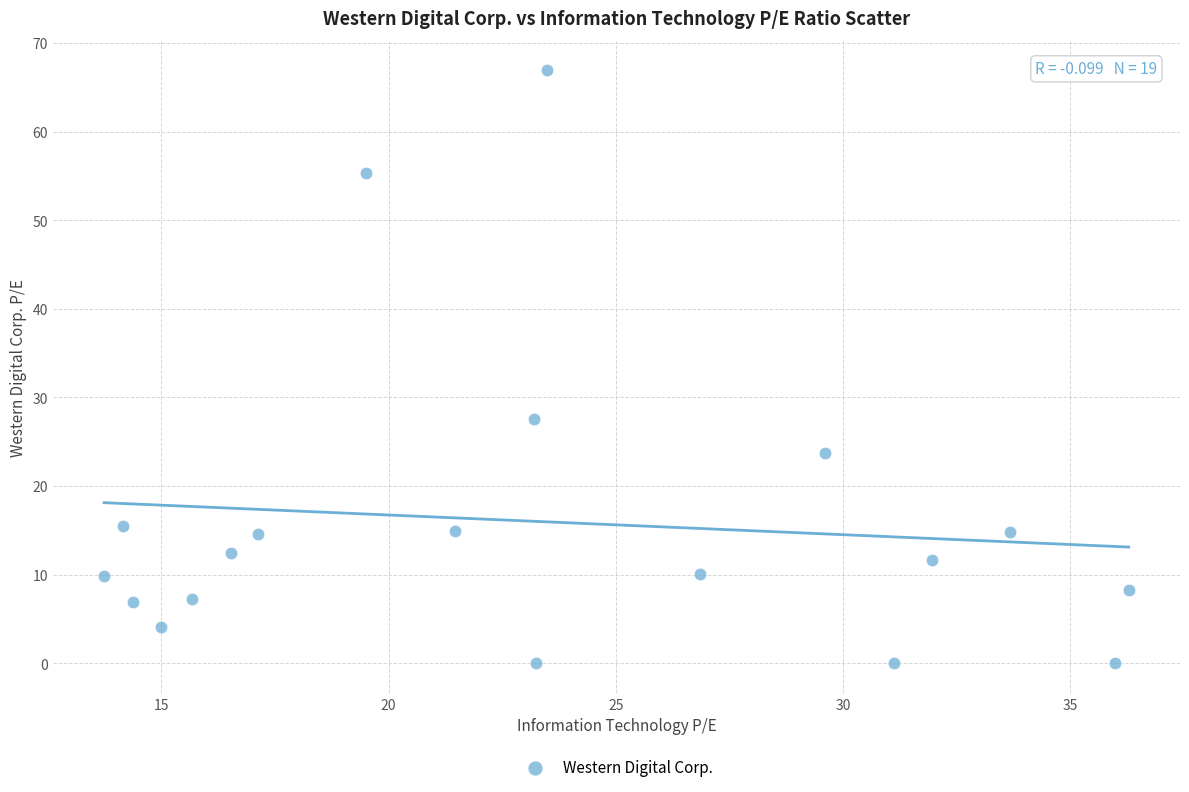

What is the range of X values (max minus min)?

22.5